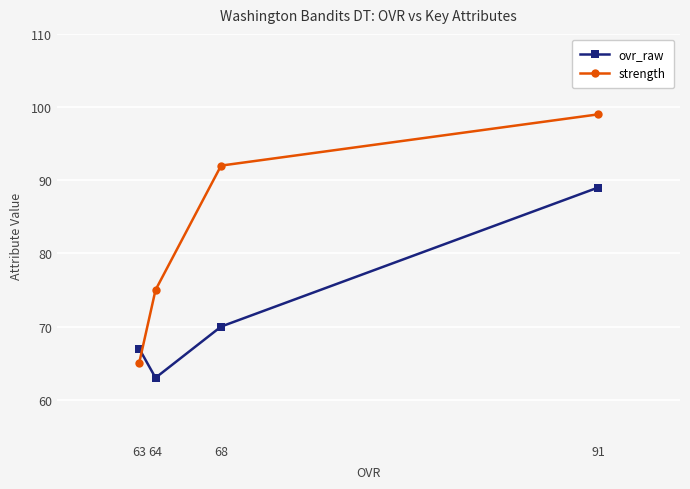

True or false: ovr_raw and strength cross at least once.

True